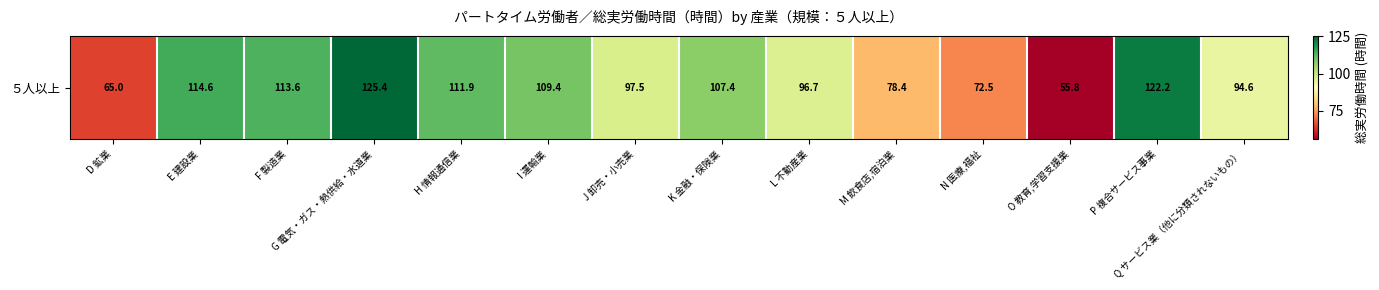

What is the change in value from I 運輸業 to P 複合サービス事業?

+12.8